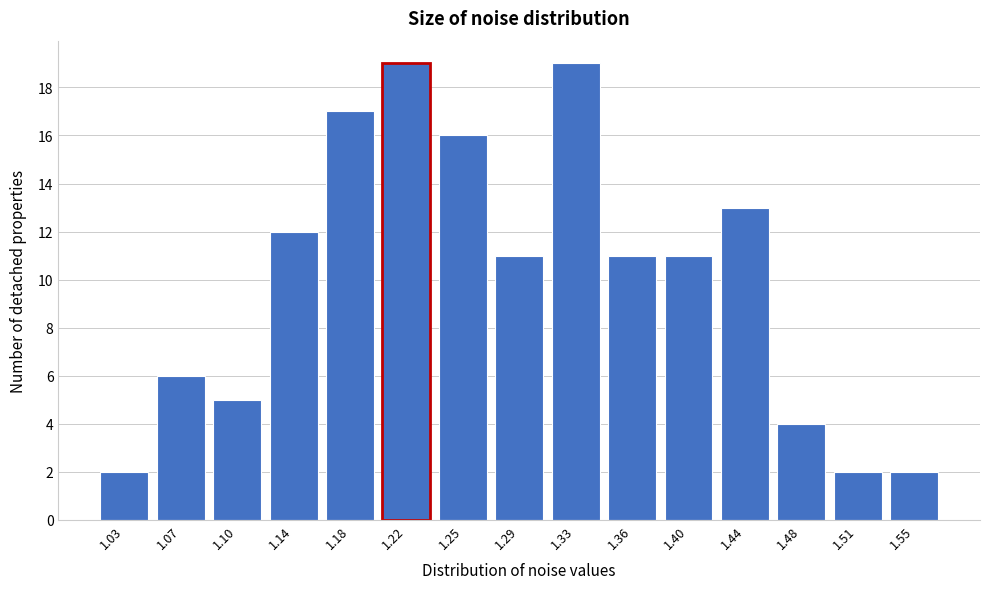

Reading left to right, what are all the values shown in this chart?

1.03=2	1.07=6	1.10=5	1.14=12	1.18=17	1.22=19	1.25=16	1.29=11	1.33=19	1.36=11	1.40=11	1.44=13	1.48=4	1.51=2	1.55=2